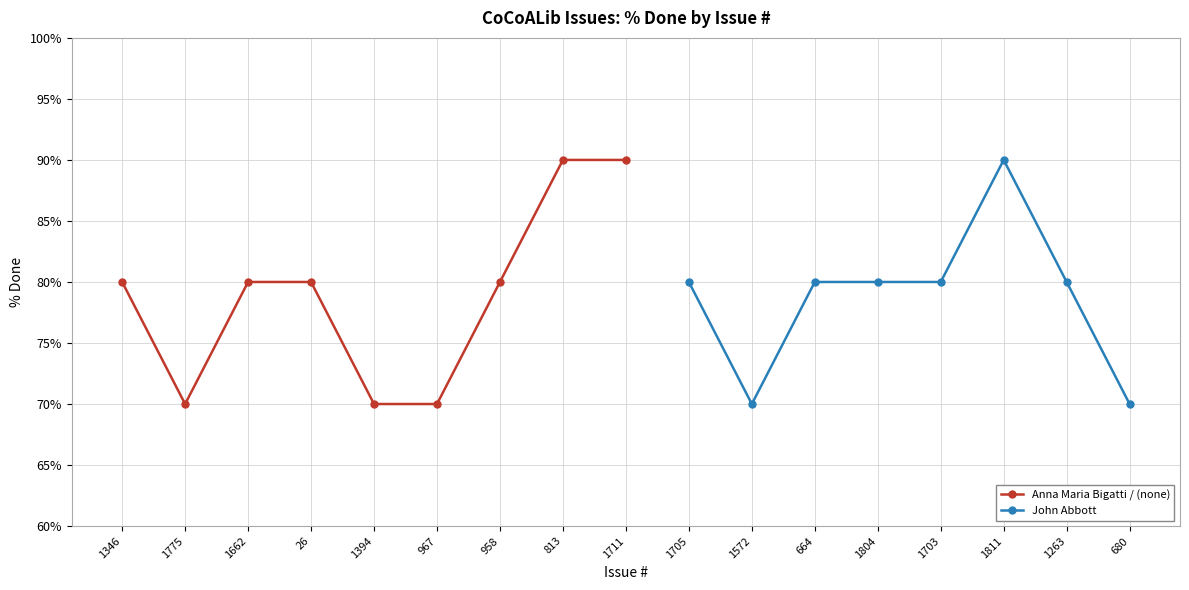

Count the number of categories in the chart.

17